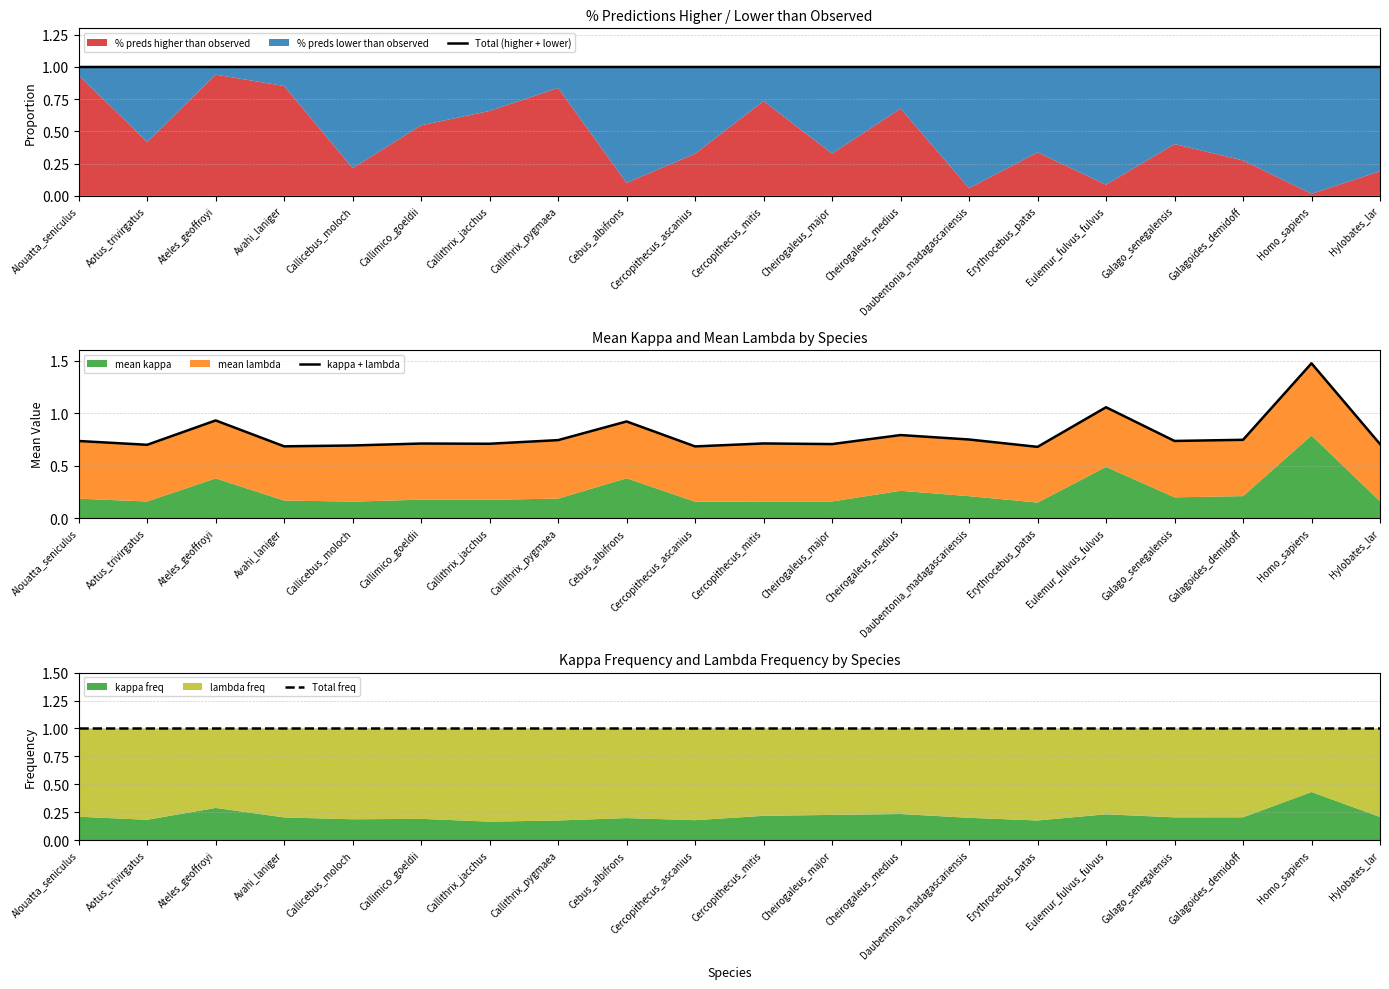

Where is the first local maximum for kappa + lambda?

Ateles_geoffroyi